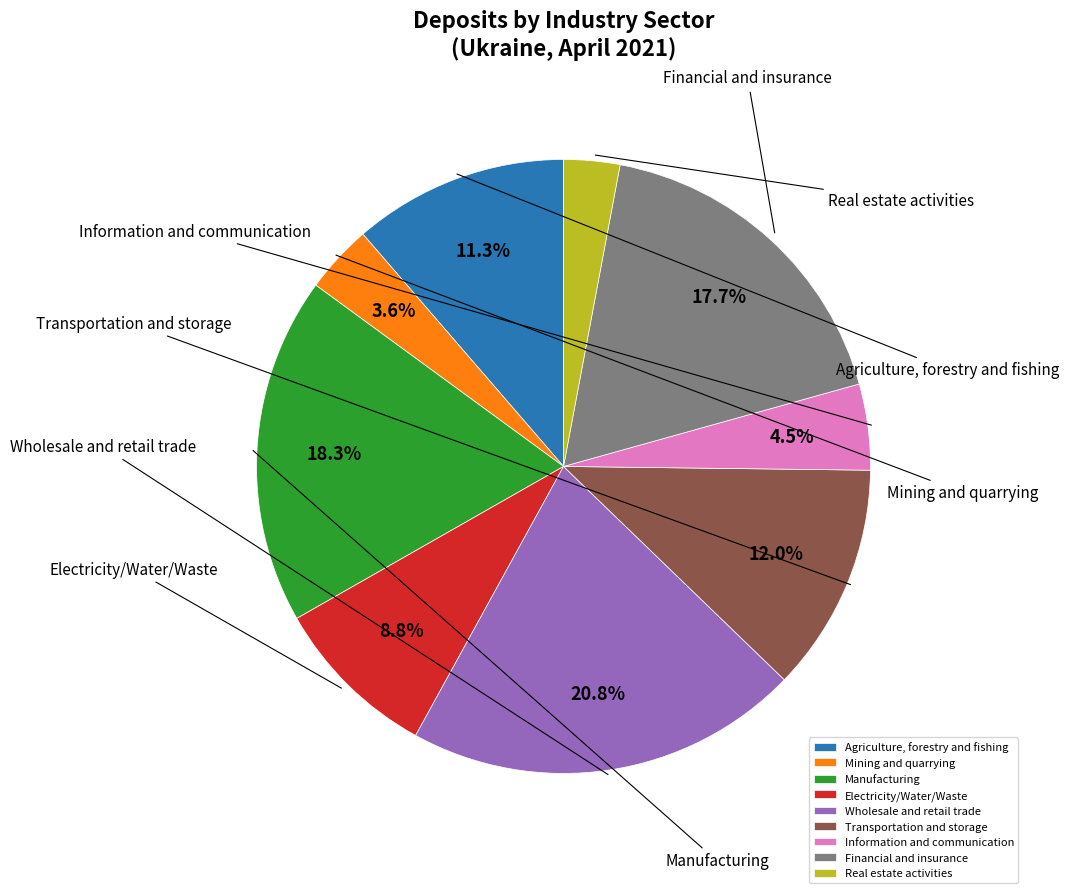

What percentage is the Manufacturing slice, to the nearest percent?

18%